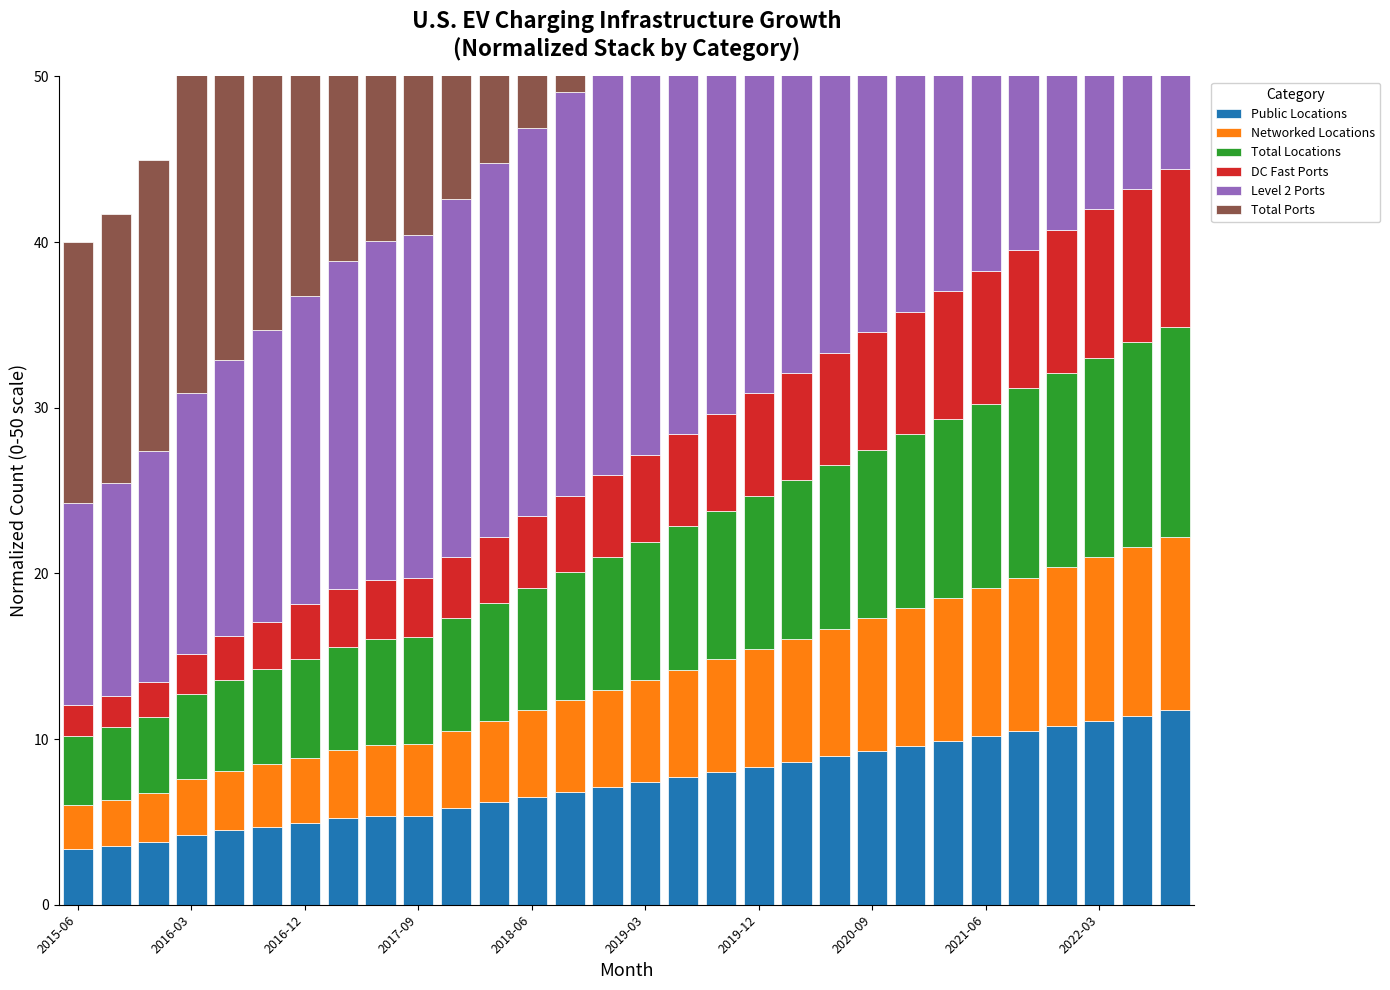

What are all the series names shown in the legend?

Public Locations, Networked Locations, Total Locations, DC Fast Ports, Level 2 Ports, Total Ports